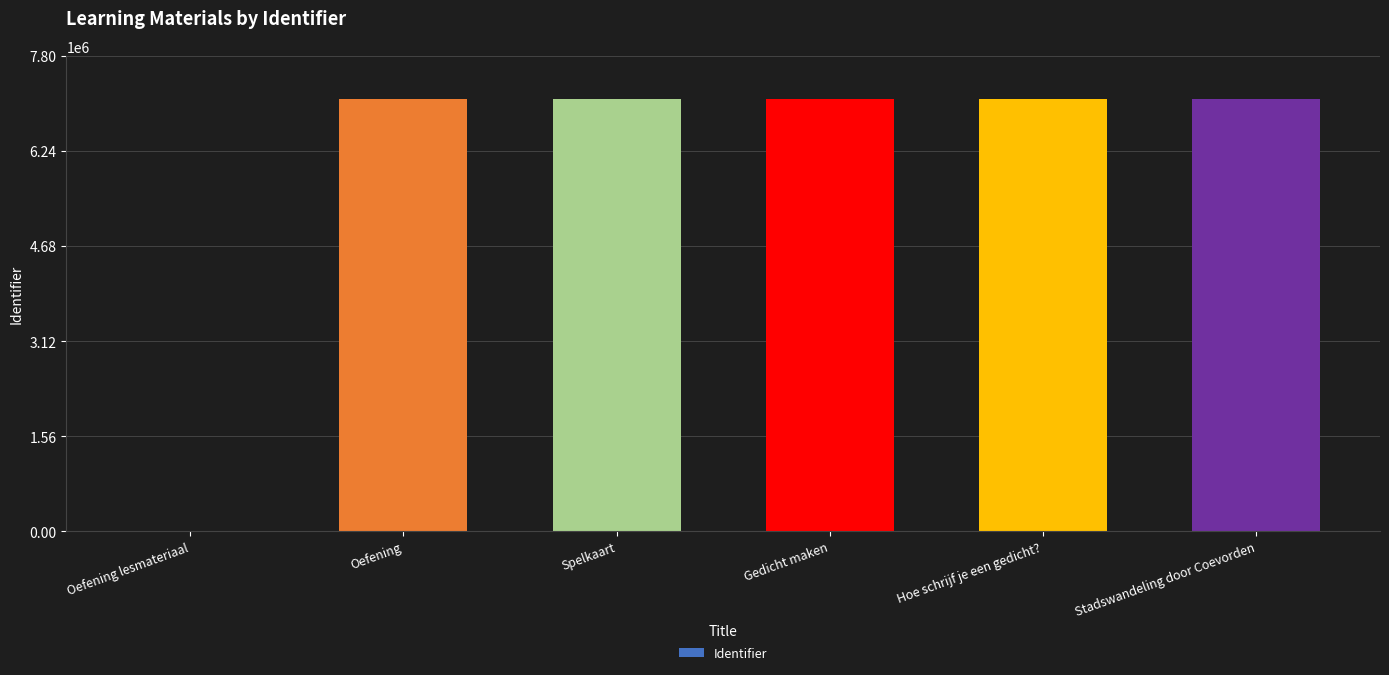

Are the bars horizontal?

No